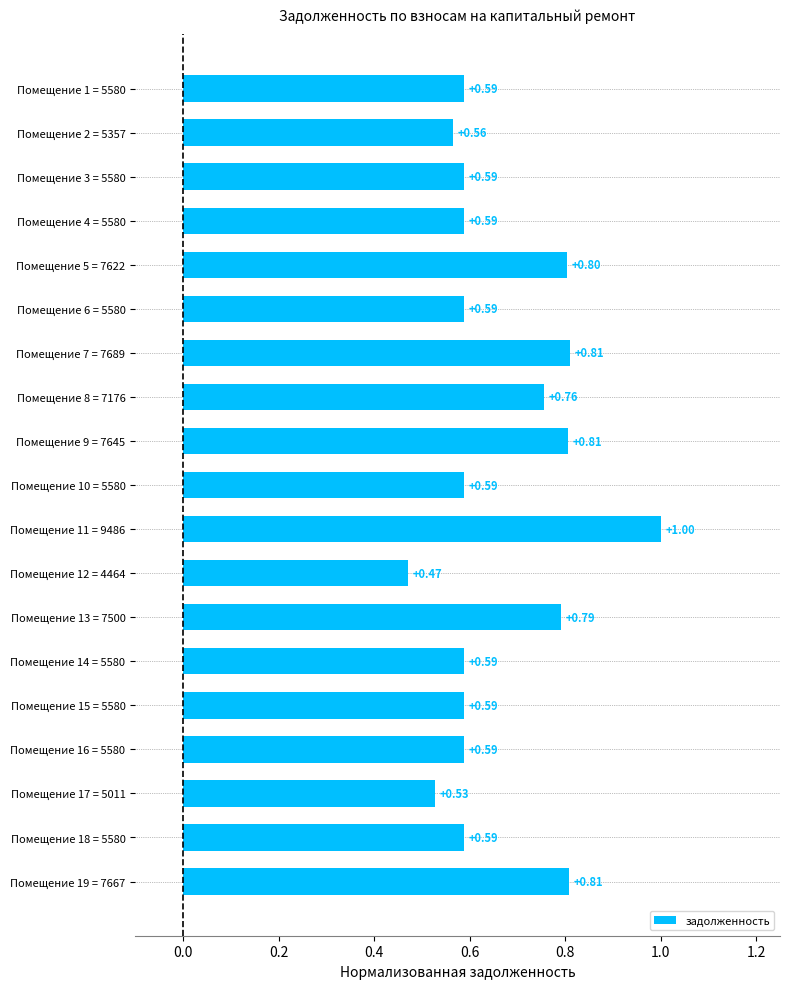

What is the difference between the second highest and minimum values?

0.3